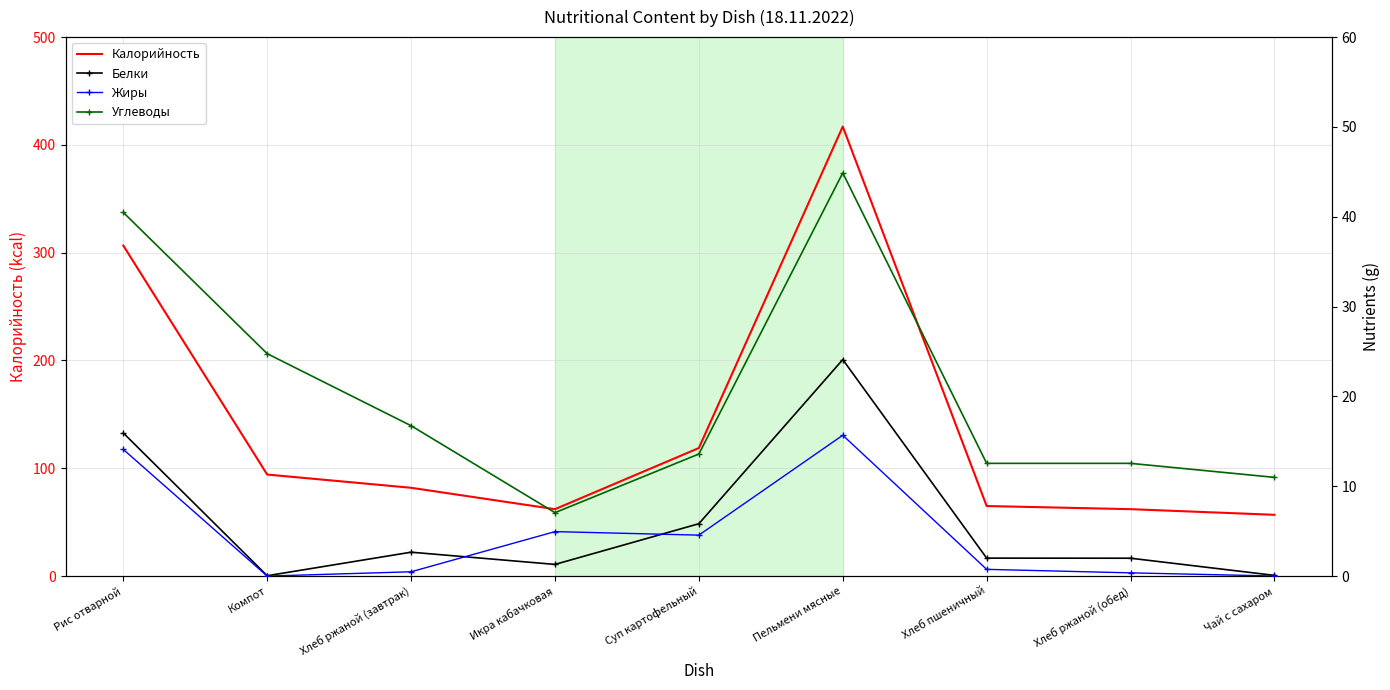

Does the chart have visible grid lines?

Yes